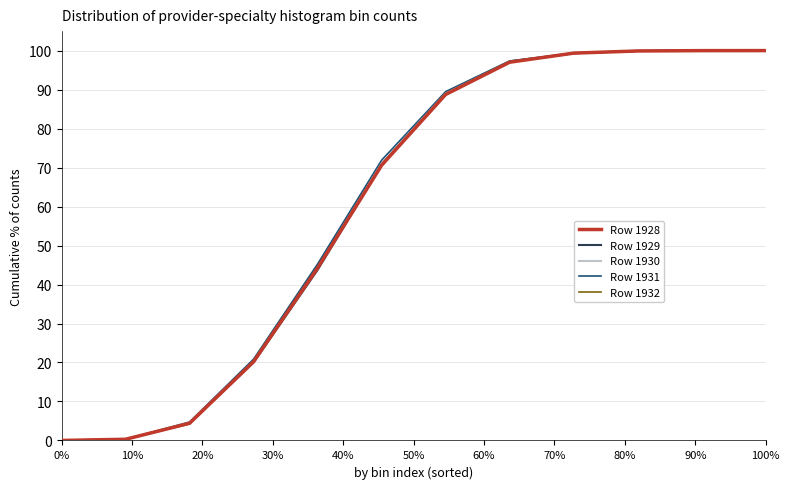

True or false: Row 1931 has more than 2 points higher than both neighbors.

False